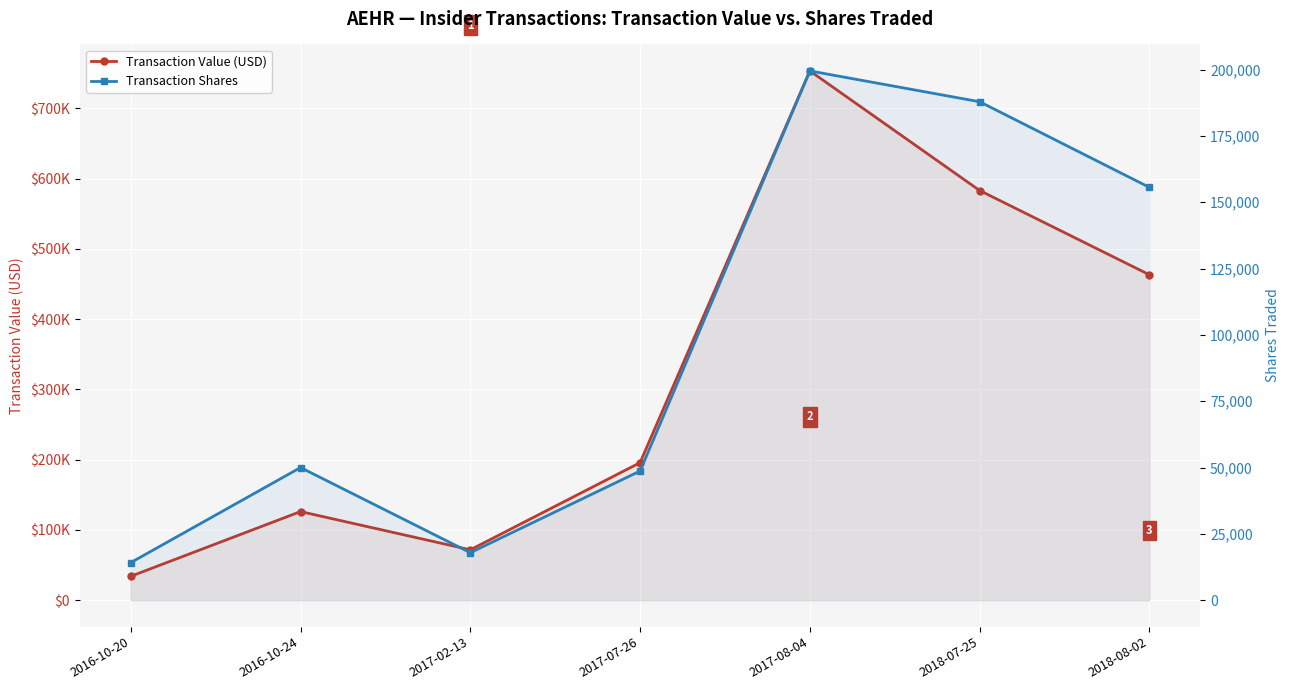

True or false: Transaction Value (USD) and Transaction Shares intersect in this chart.

False